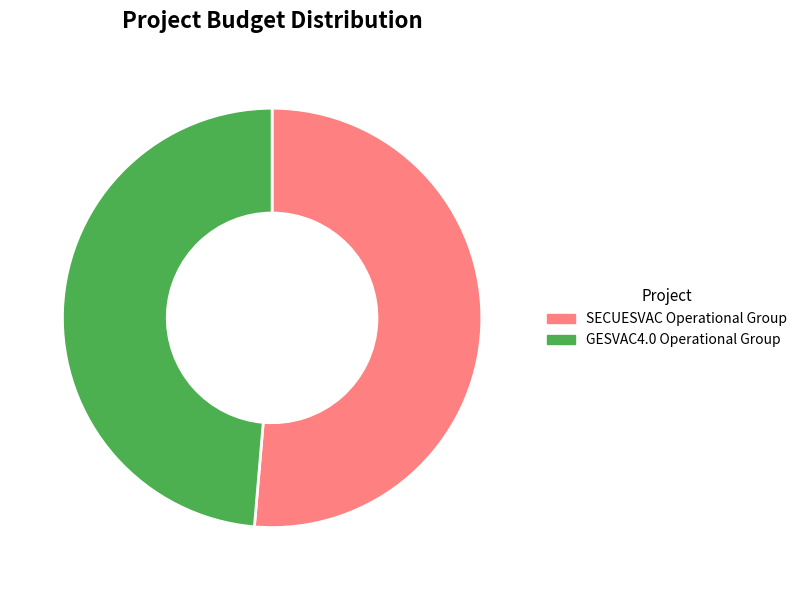

Rank the categories by value from highest to lowest.

SECUESVAC Operational Group, GESVAC4.0 Operational Group